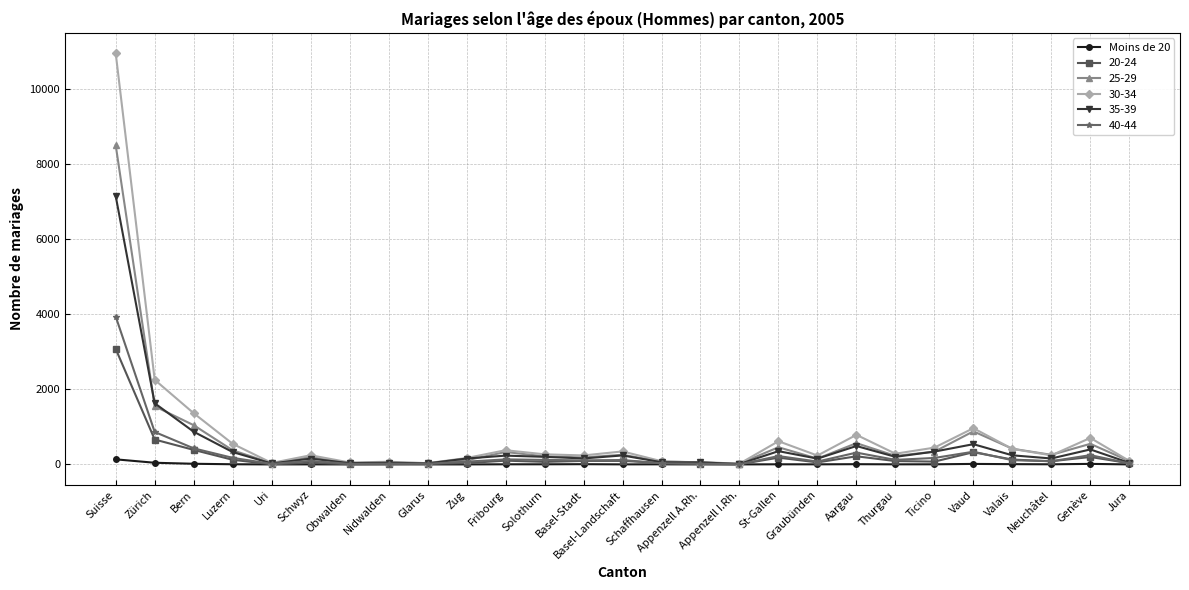

What is the label of the 16th point from the right?

Solothurn